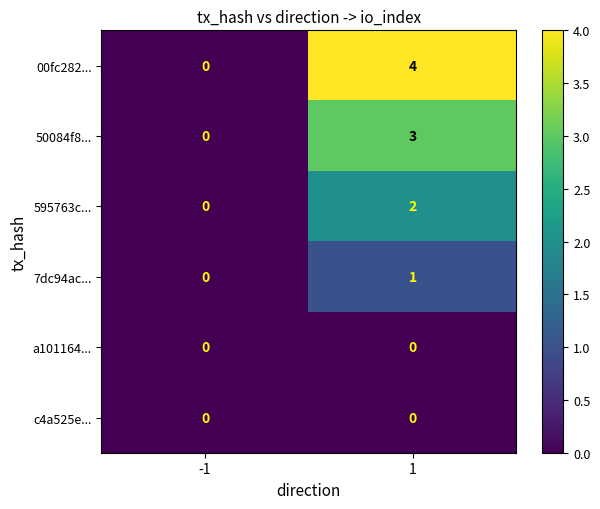

Reading right to left, list all the values displayed in this chart.

00fc282...: 4	0
50084f8...: 3	0
595763c...: 2	0
7dc94ac...: 1	0
a101164...: 0	0
c4a525e...: 0	0